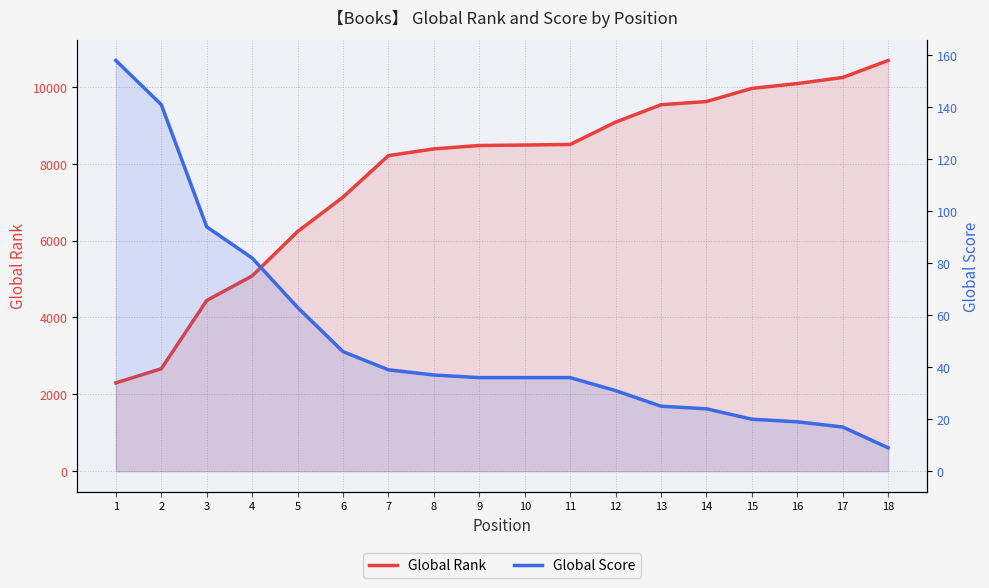

What is the greatest value displayed?

10687